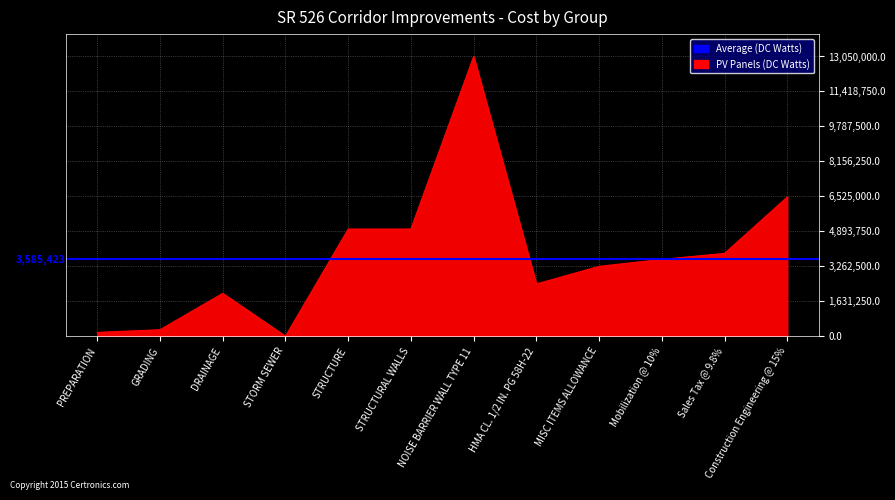

Read the value at NOISE BARRIER WALL TYPE 11.

13050000.0